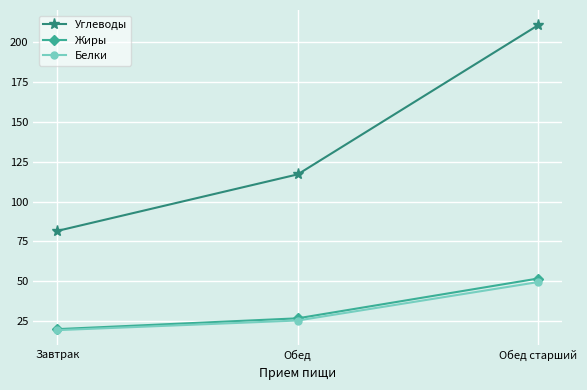

At which category is the sum across all series the highest?

Обед старший